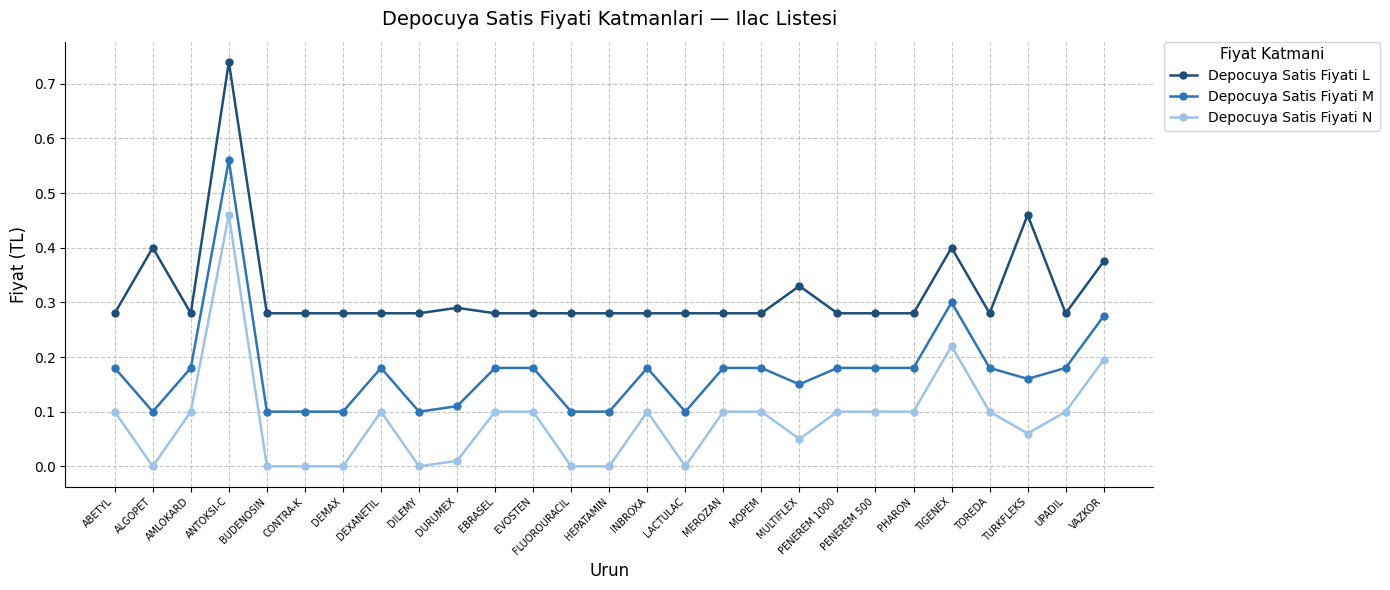

Where is the first local maximum for Depocuya Satis Fiyati L?

ALGOPET